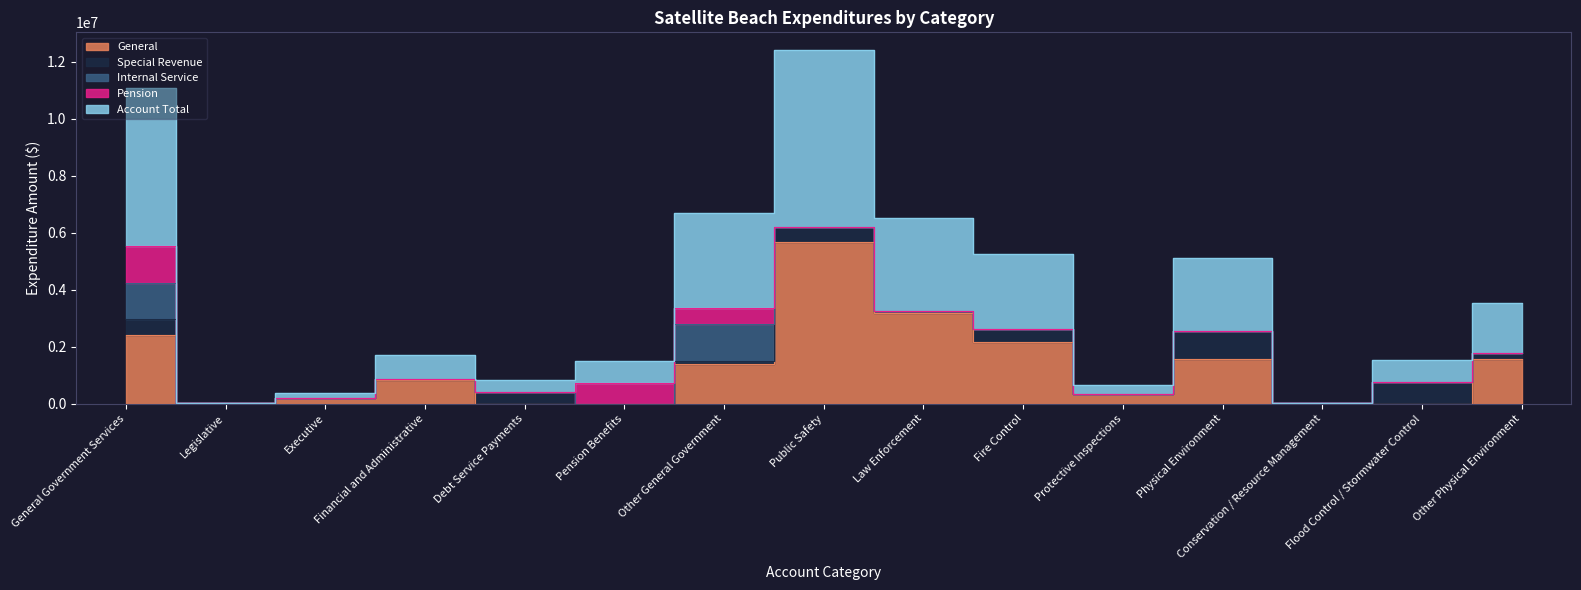

Which series has the largest total across all categories?

Account Total